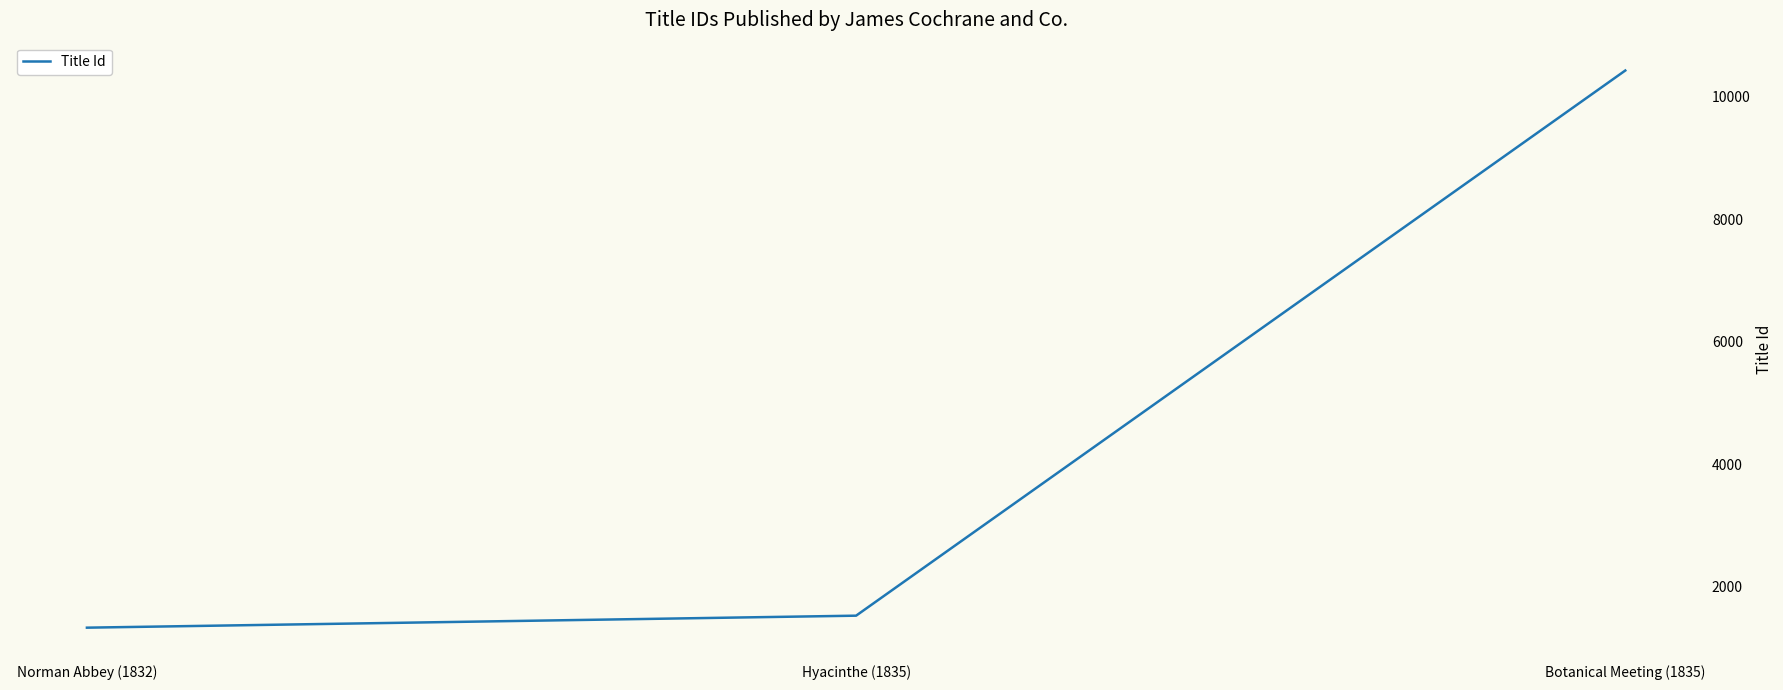

The value at Hyacinthe (1835) is 1524. True or false?

True